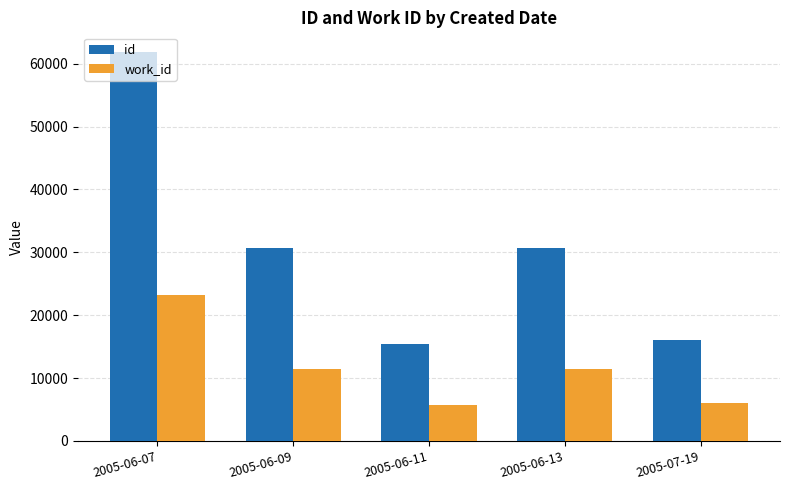

How many distinct data groups are displayed?

2